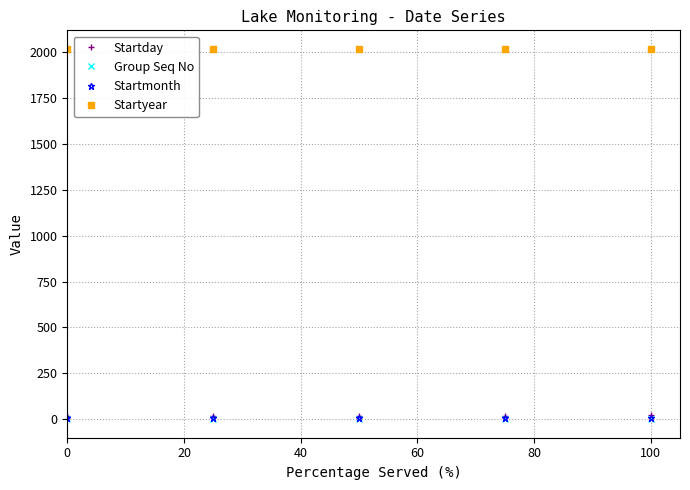

What are all the series names shown in the legend?

Startday, Group Seq No, Startmonth, Startyear